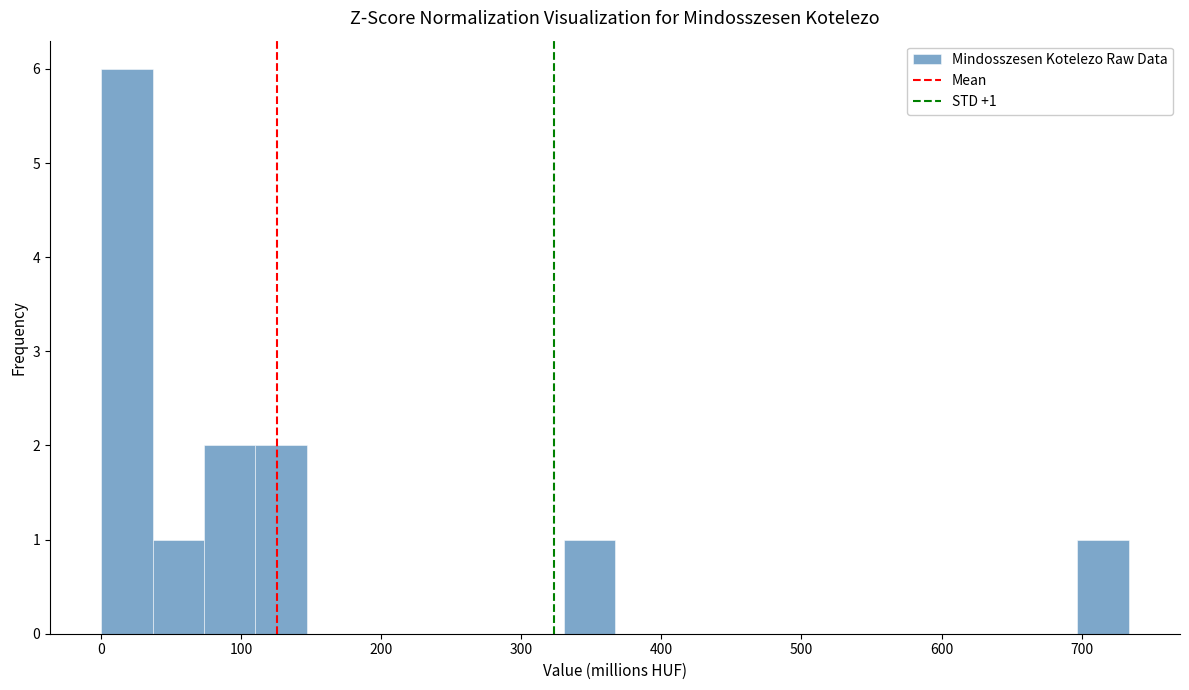

Read against the x-axis, roughly where is the centre of the tallest bar?

20